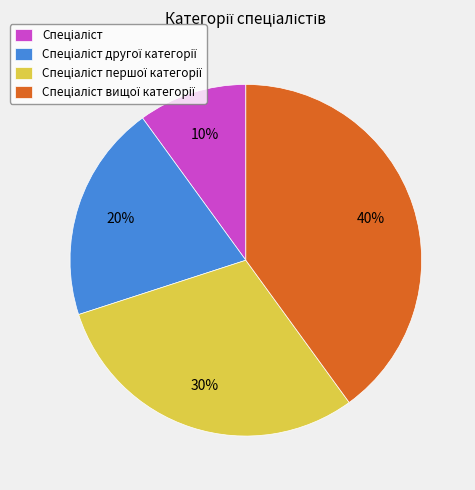

To the nearest percent, what is the difference between the largest and smallest slice percentages?

30%